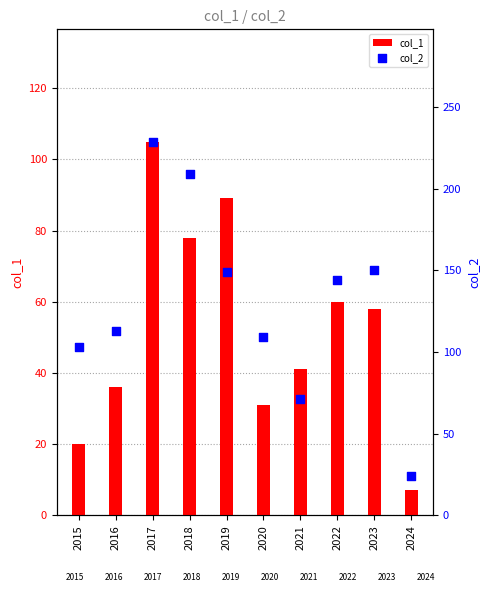

What are all the series names shown in the legend?

col_1, col_2